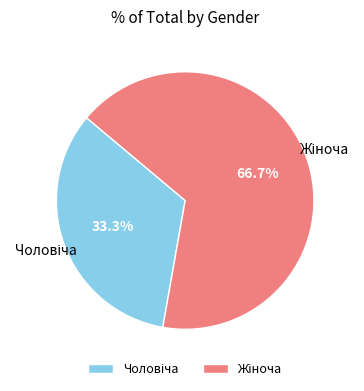

Count the number of slices in the pie.

2